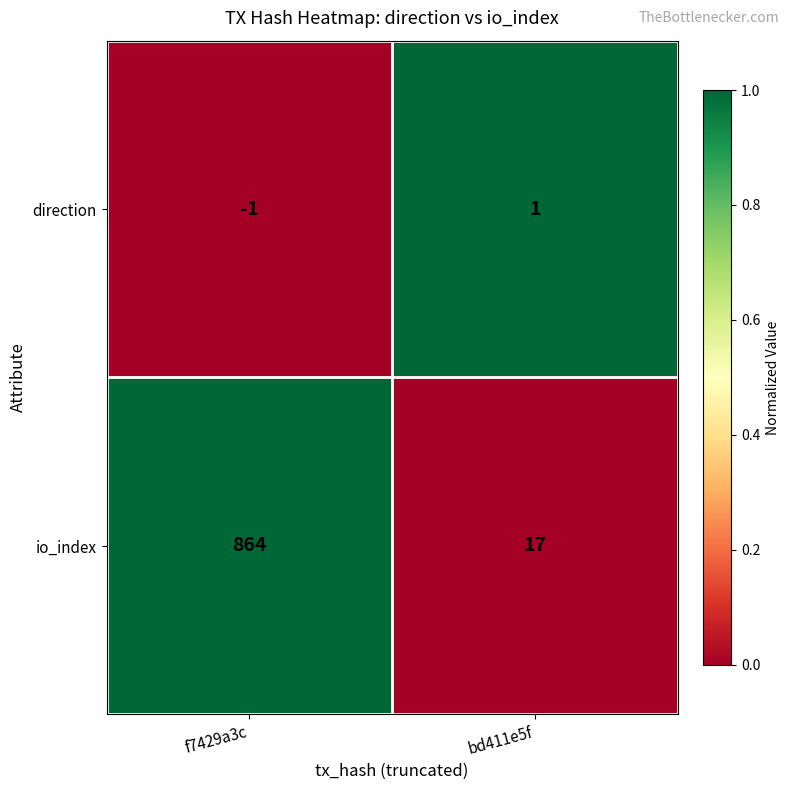

True or false: io_index has a value of 864 at f7429a3c.

True